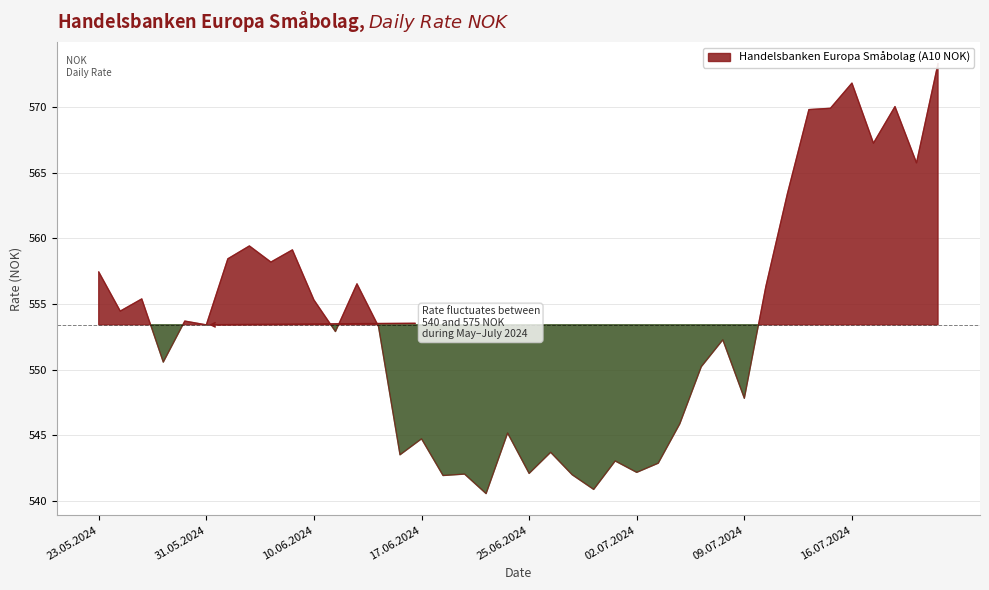

Read the value at 02.07.2024.

542.2